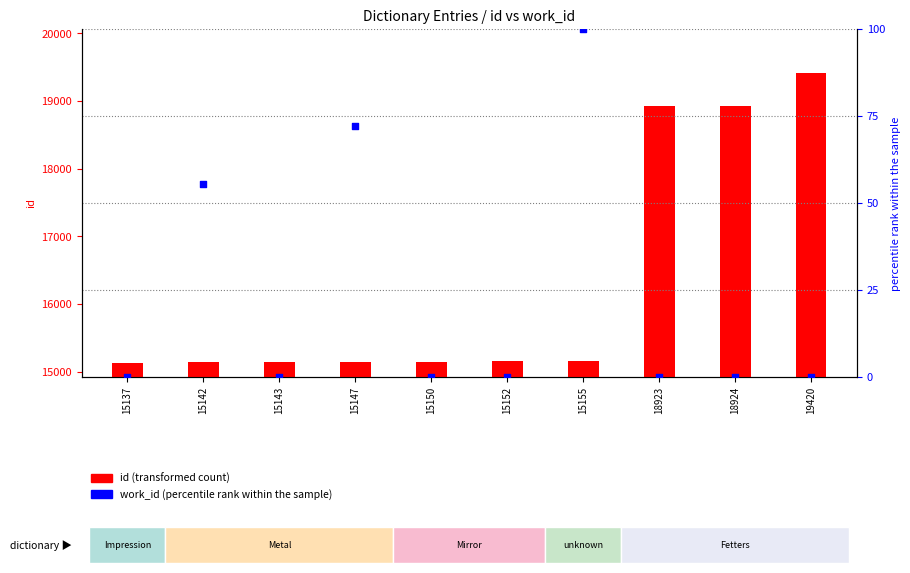

Which series has the largest total across all categories?

id (transformed count)